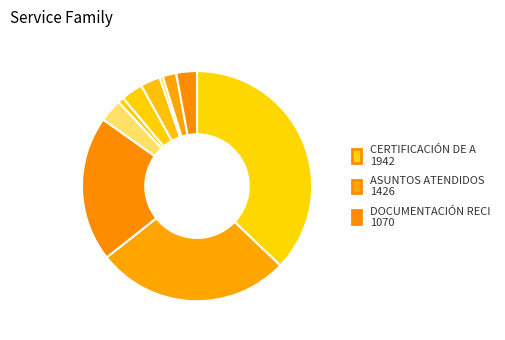

Count the number of slices in the pie.

10